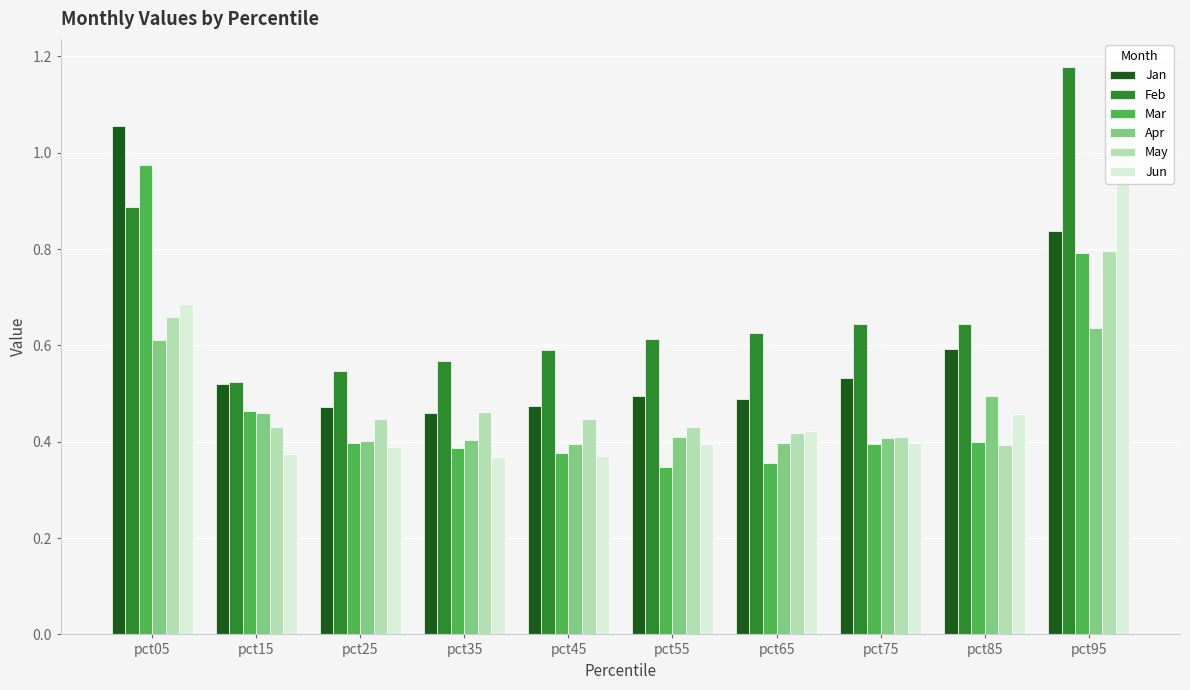

At which category is the sum across all series the highest?

pct95